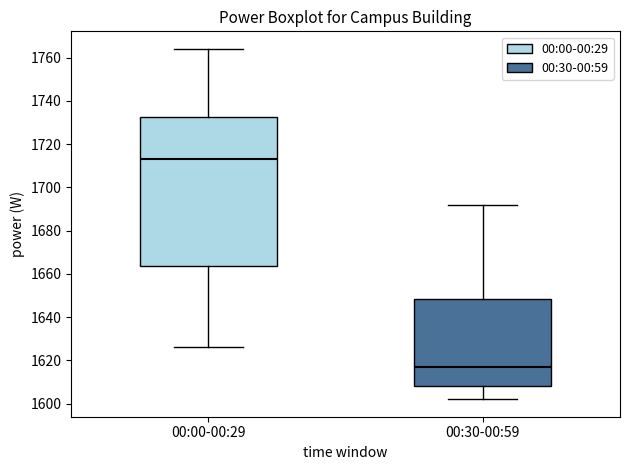

Which box has the highest median line?

00:00-00:29